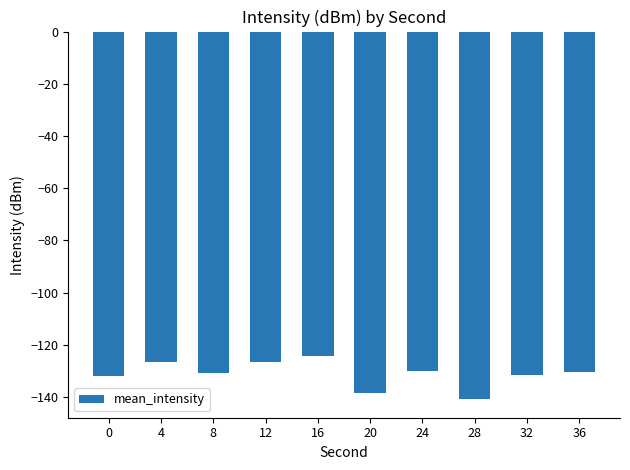

What is the minimum value shown in the chart?

-140.8